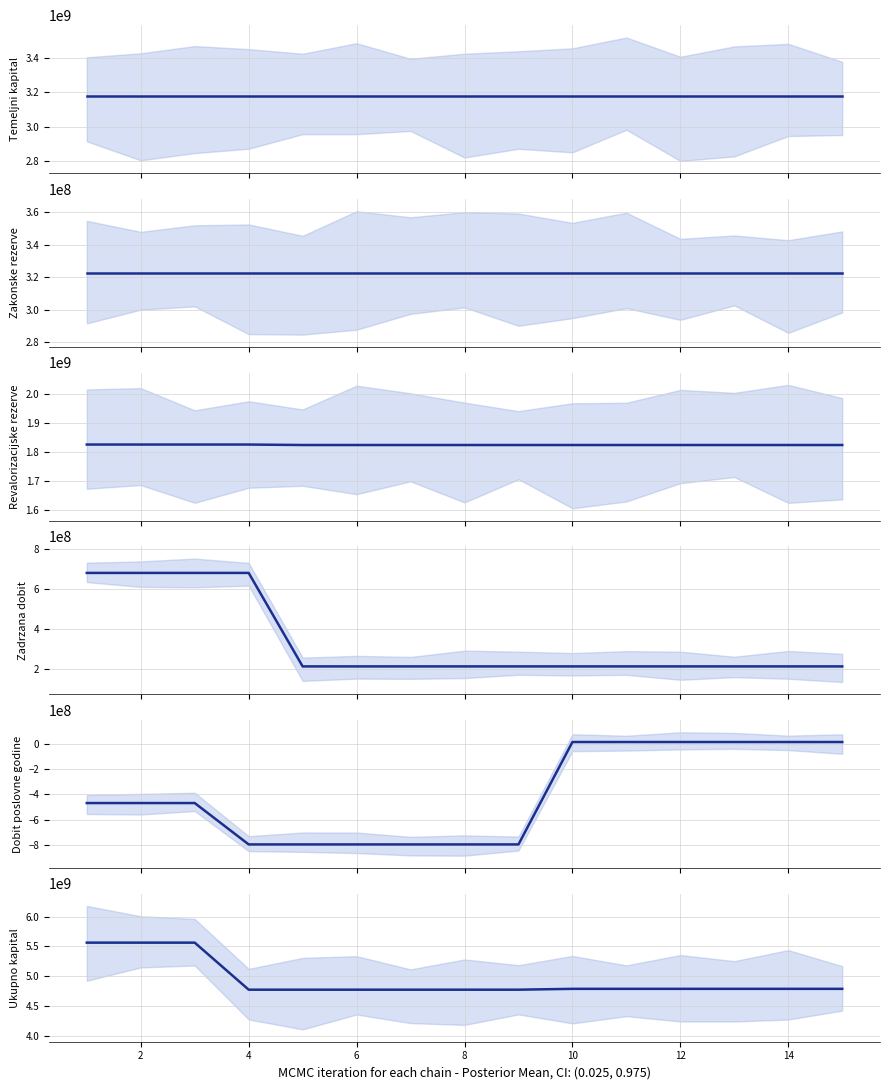

Which series has the largest total across all categories?

Ukupno kapital